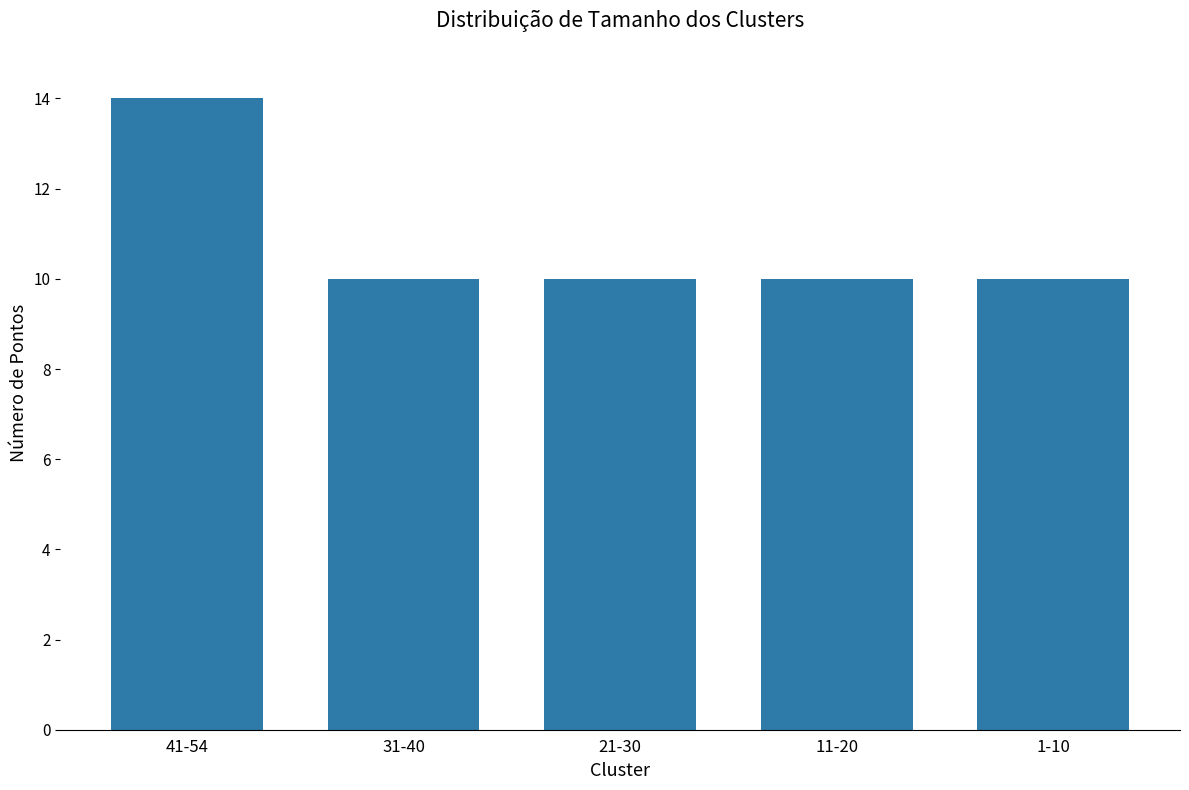

Count the number of data series in this chart.

1